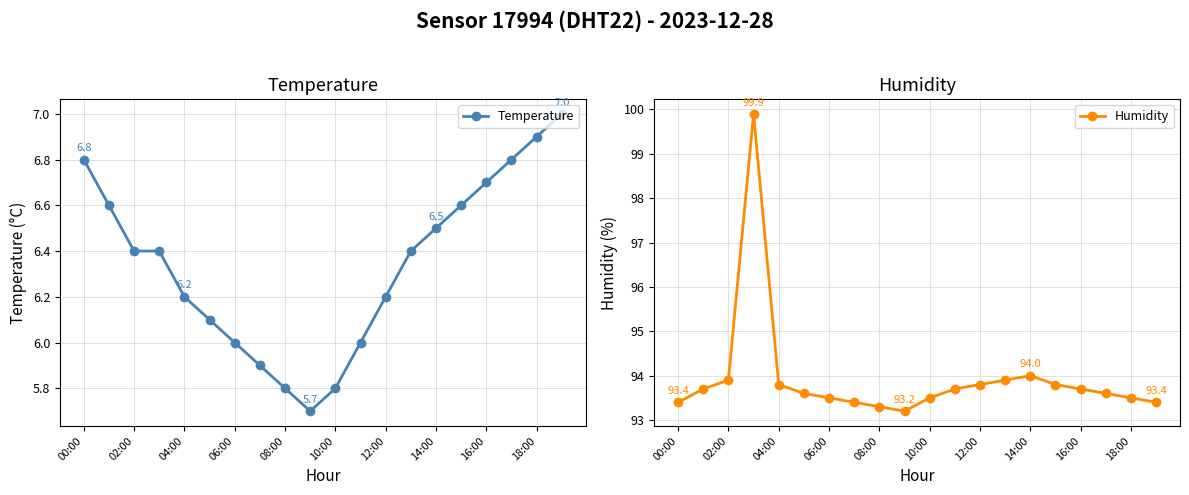

Reading left to right, transcribe all the data shown in this chart.

Temperature: 6.8	6.6	6.4	6.4	6.2	6.1	6.0	5.9	5.8	5.7	5.8	6.0	6.2	6.4	6.5	6.6	6.7	6.8	6.9	7.0
Humidity: 93.4	93.7	93.9	99.9	93.8	93.6	93.5	93.4	93.3	93.2	93.5	93.7	93.8	93.9	94.0	93.8	93.7	93.6	93.5	93.4